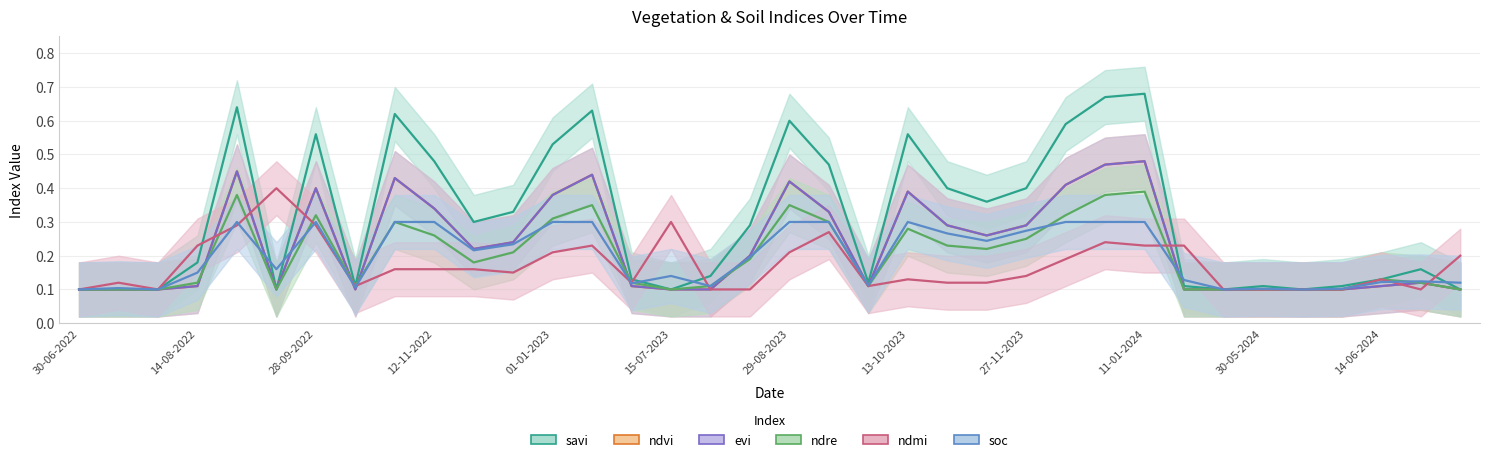

What is the label of the 32nd point from the right?

29-08-2022